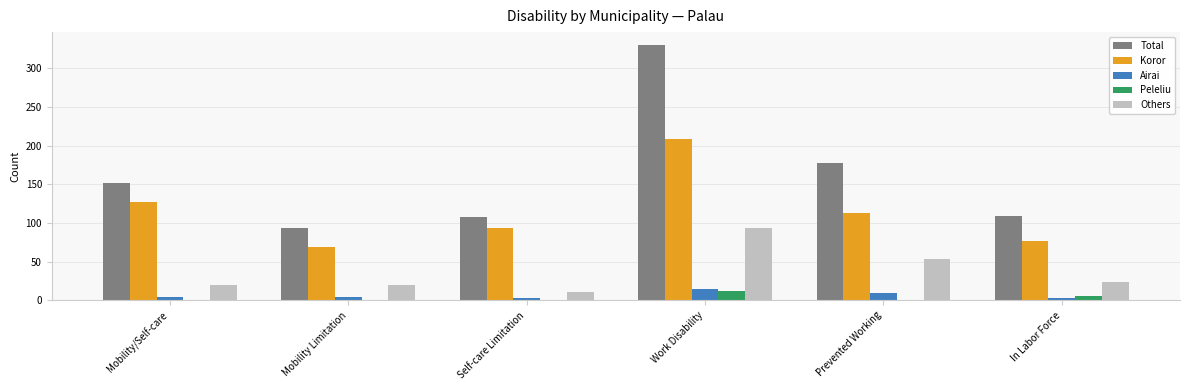

At which label is Koror closest to 139?

Mobility/Self-care